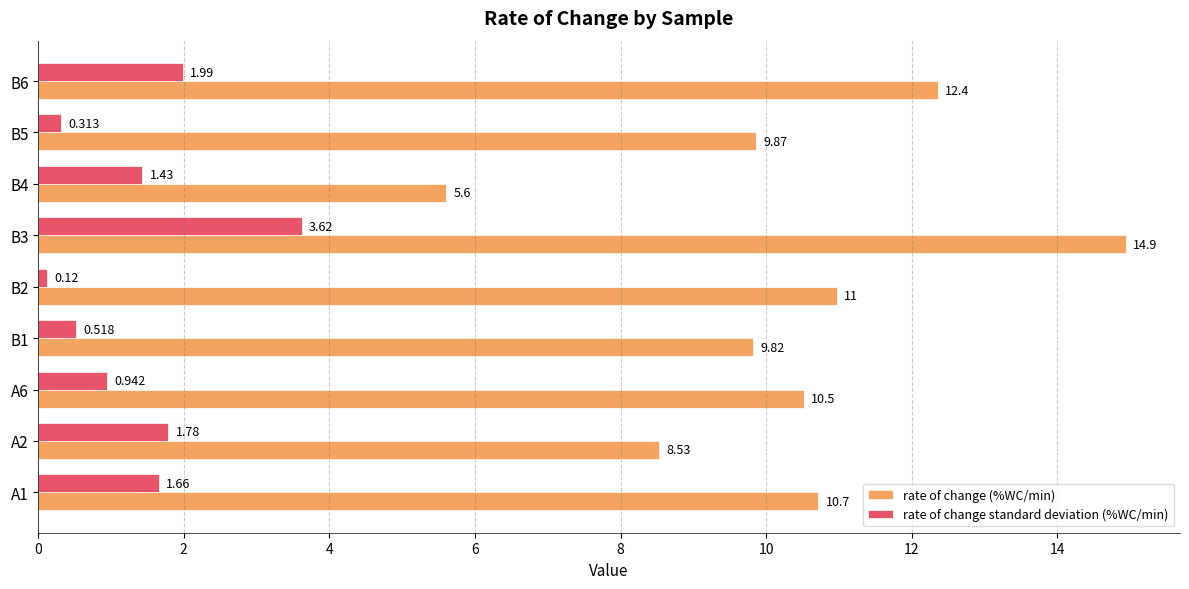

What is the difference between the maximum and minimum values in the rate of change (%WC/min) series?

9.3